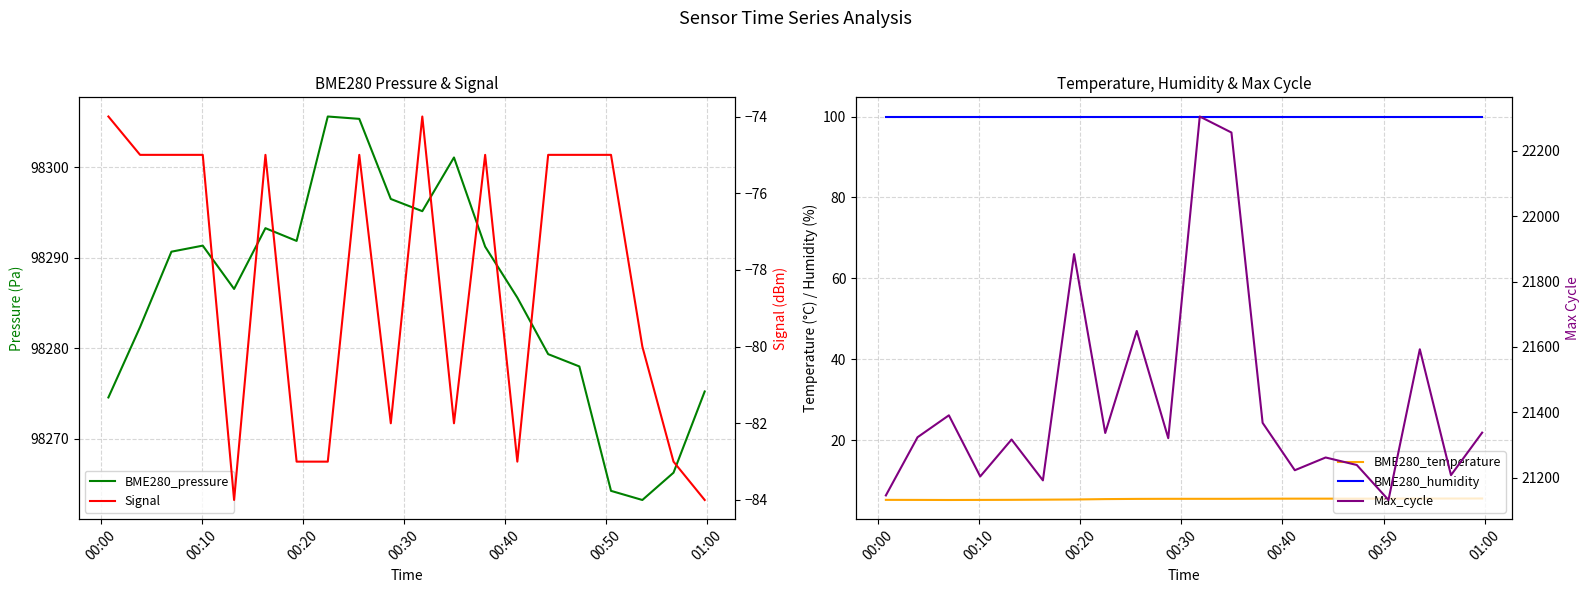

Is the value of BME280_pressure at 16 greater than the value of BME280_humidity at 12?

Yes